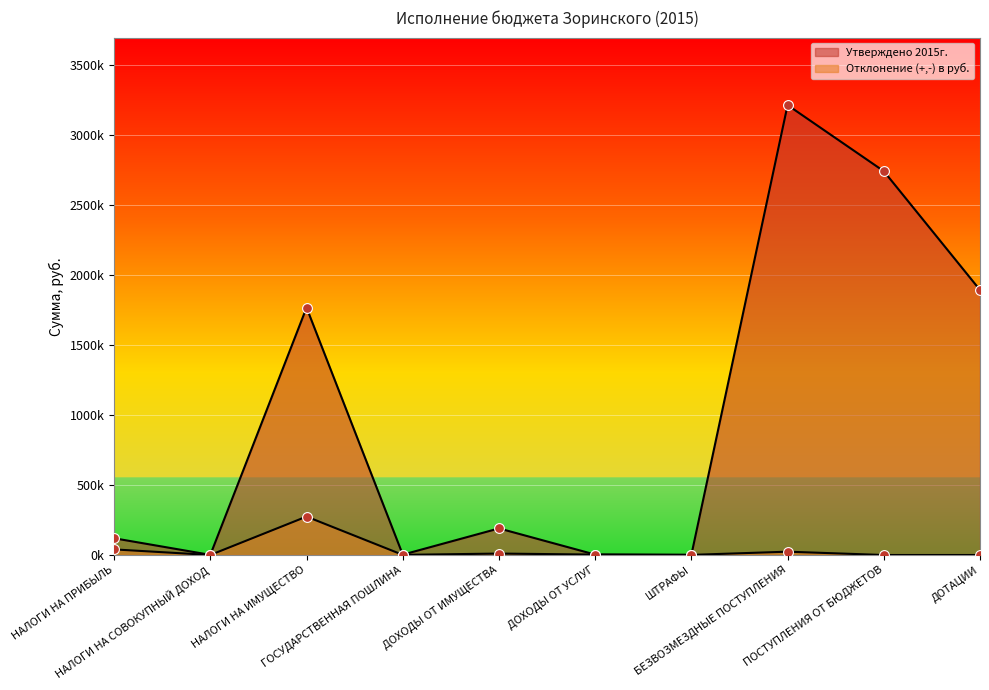

At which category is the sum across all series the highest?

БЕЗВОЗМЕЗДНЫЕ ПОСТУПЛЕНИЯ